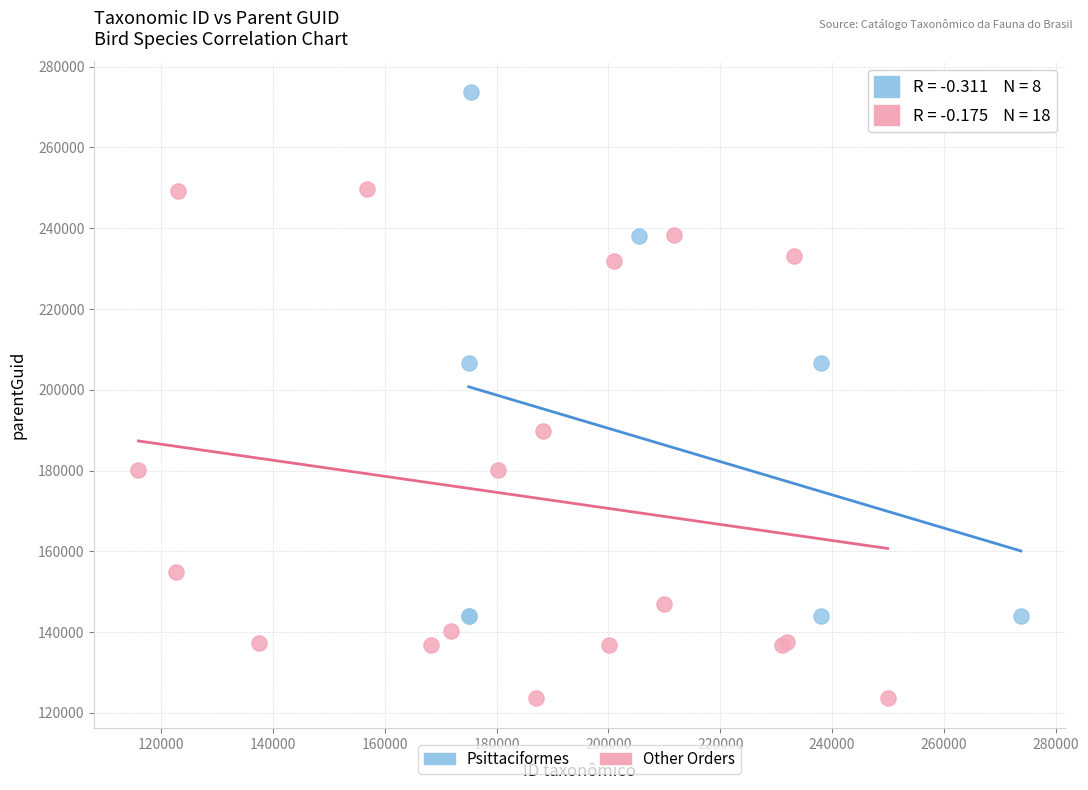

Which series reaches the maximum Y coordinate?

Psittaciformes